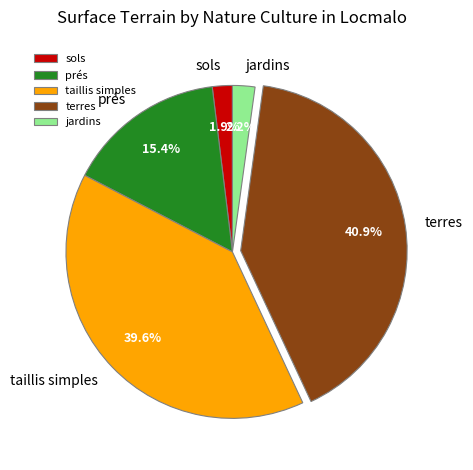

Which category has the biggest portion of the pie?

terres